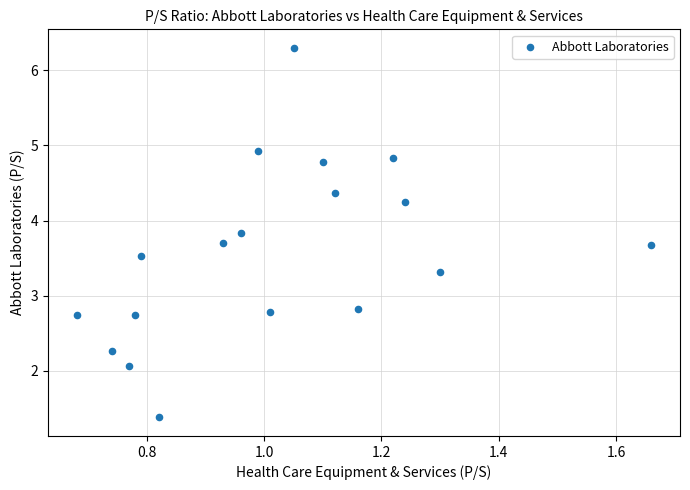

What is the range of X values (max minus min)?

1.0